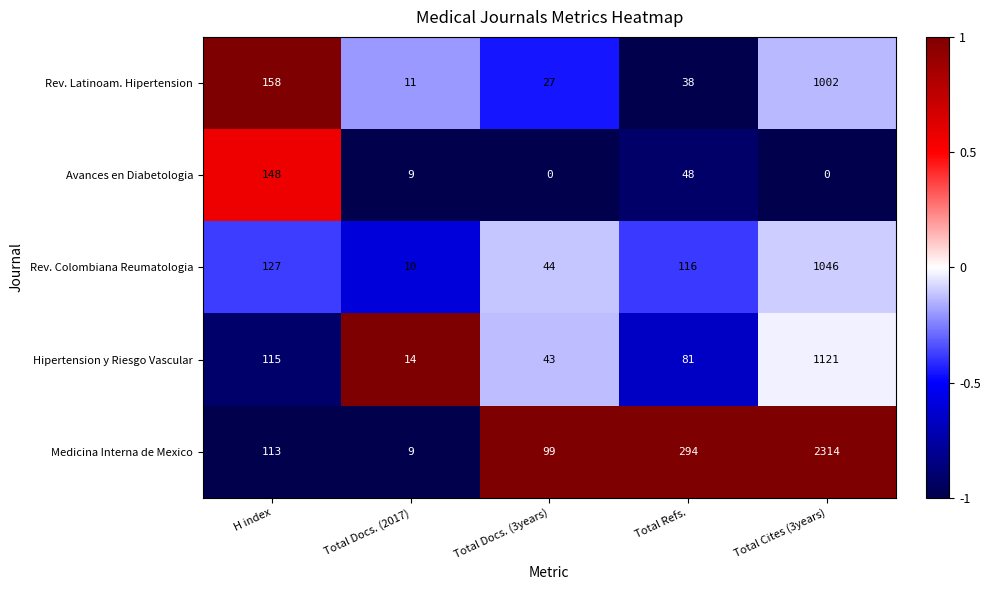

At how many categories does at least one series exceed 0?

5